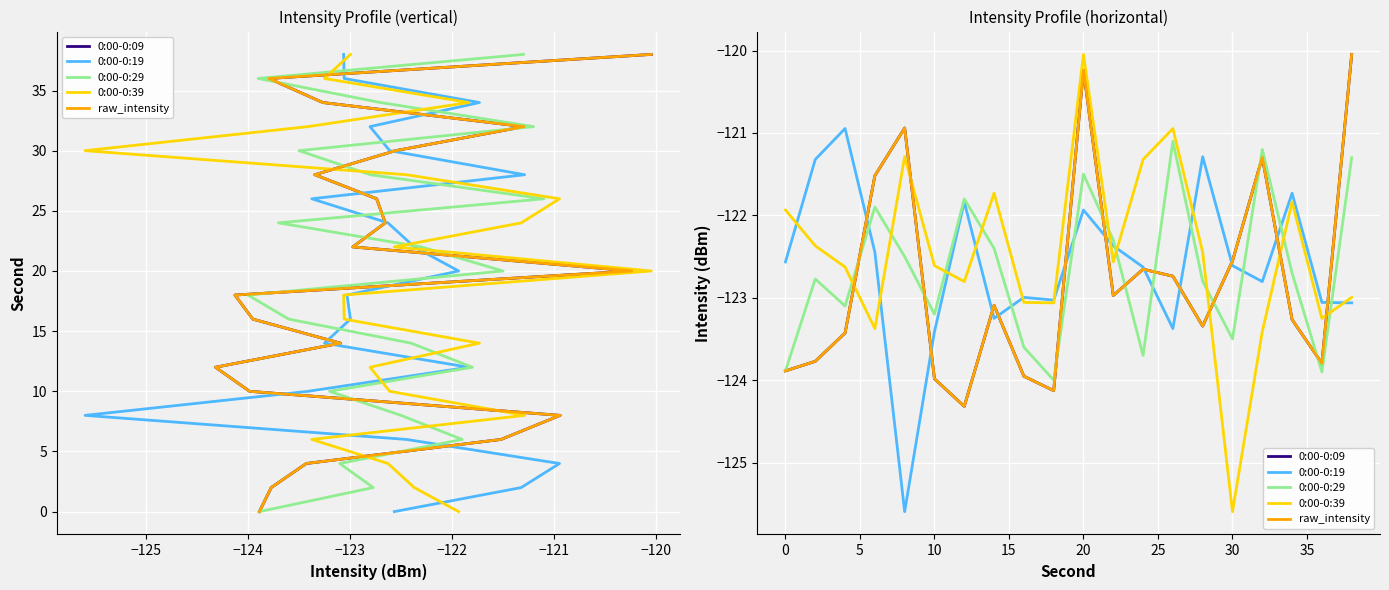

What are all the series names shown in the legend?

0:00-0:09, 0:00-0:19, 0:00-0:29, 0:00-0:39, raw_intensity